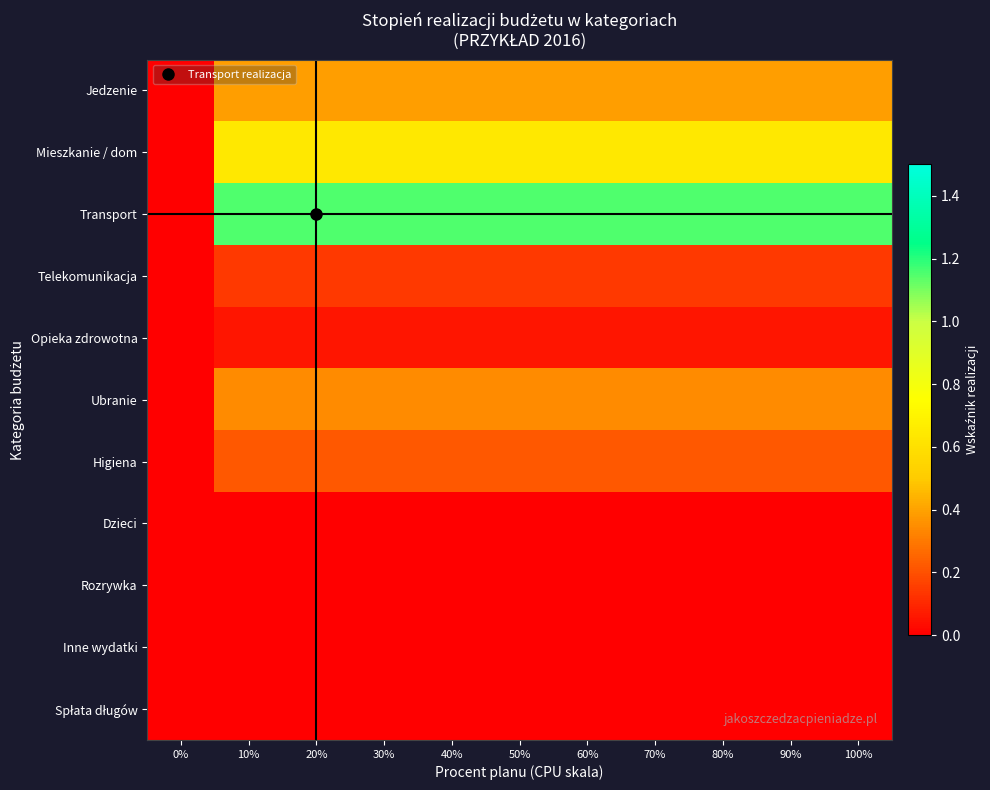

What is the spread (max minus min) of values at 90%?

1.2